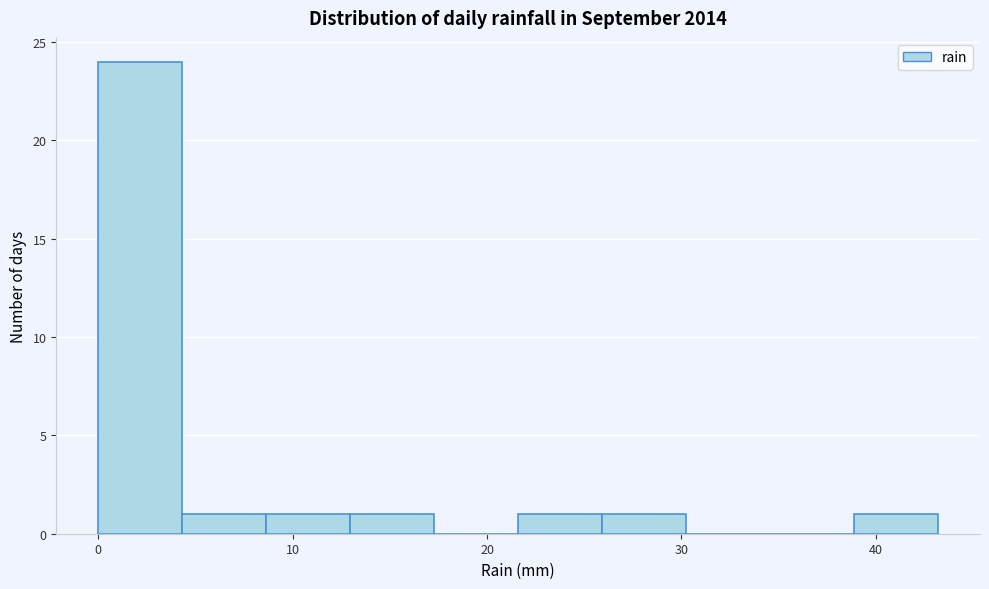

How tall is the bar that spans 4 to 9 on the x-axis? Neither the bar edges nor the heights are printed on the chart, so give them approximately, as read against the axes.

1